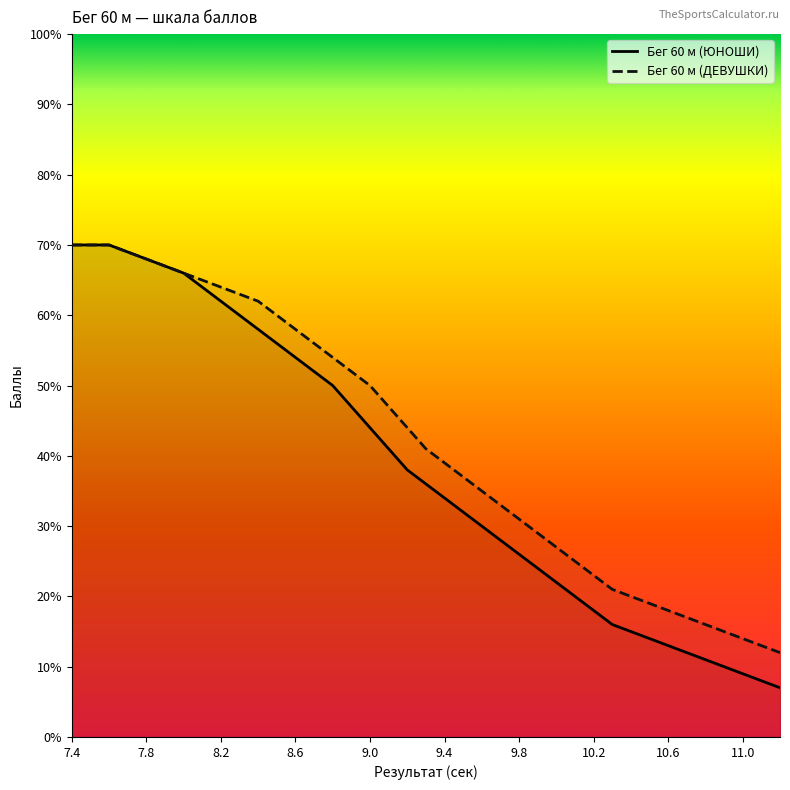

At which label does Бег 60 м (ЮНОШИ) first exceed 36?

7.4